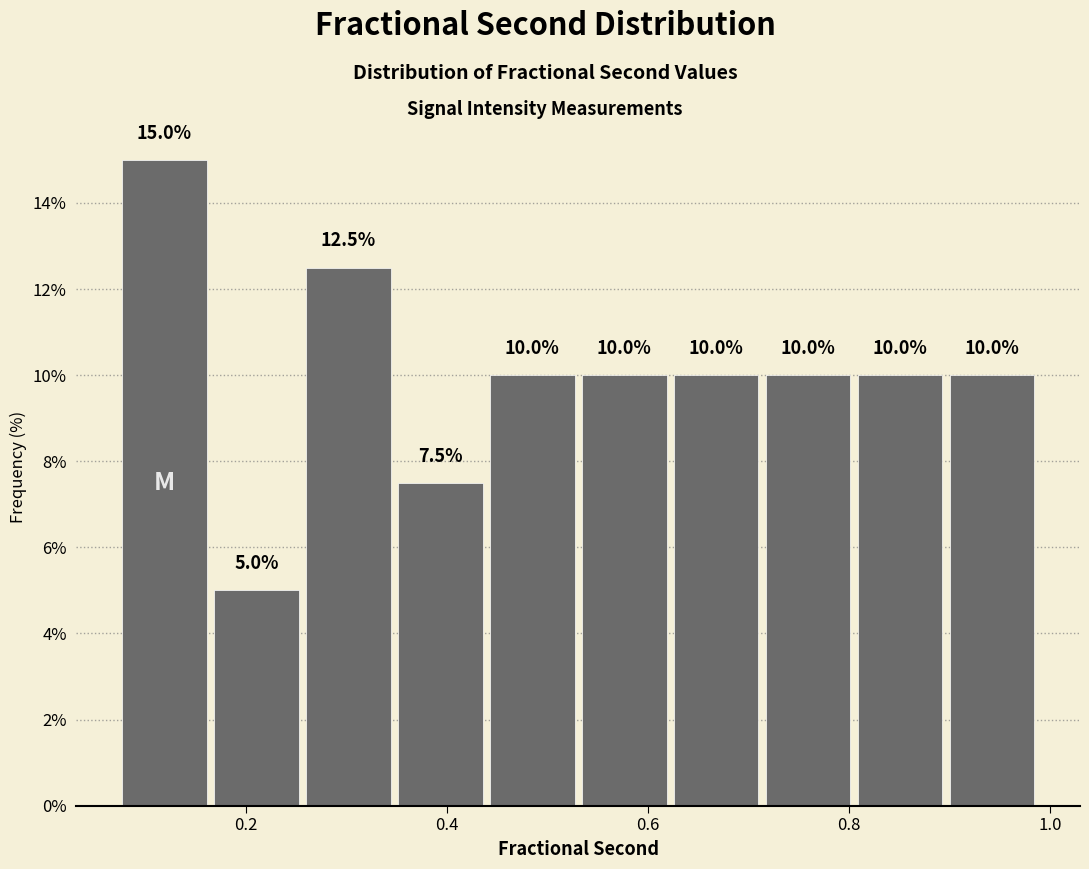

What is the height of the bar covering 0.62 to 0.72 on the x-axis? The bar edges are not printed on the chart, so give them approximately, as read against the axis.

10.0